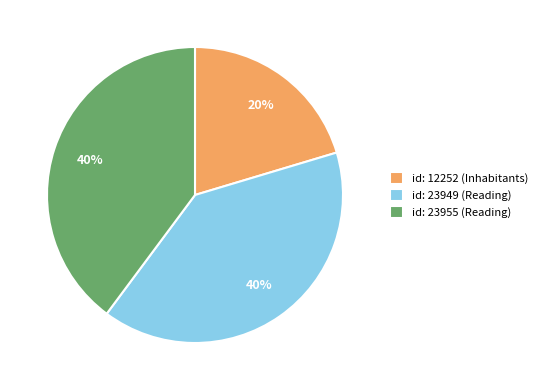

To the nearest percent, what is the combined percentage of id: 12252 (Inhabitants) and id: 23955 (Reading)?

60%